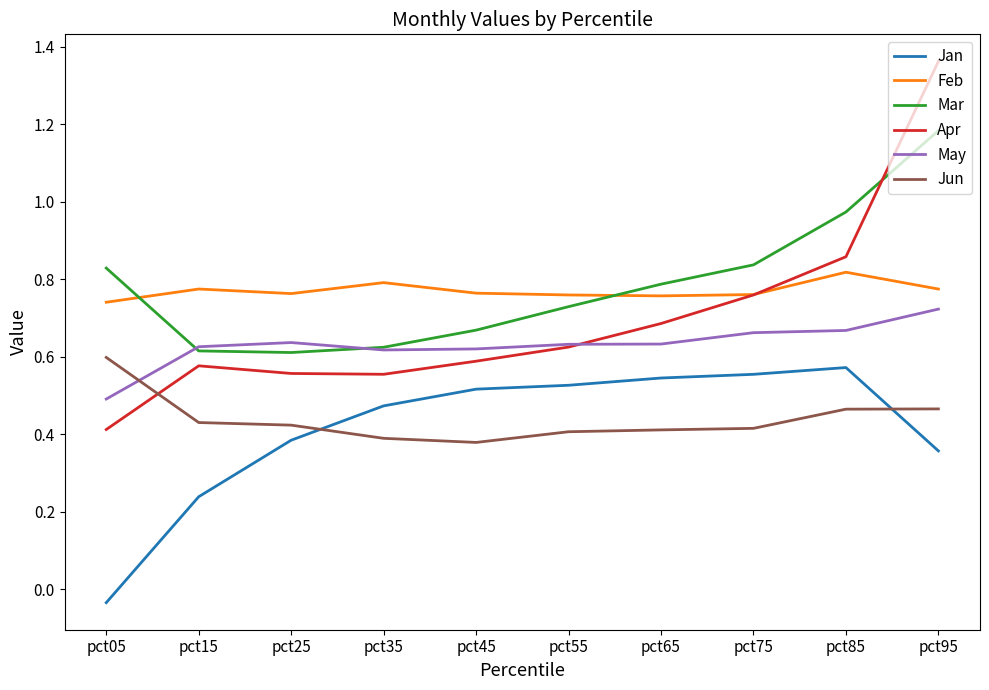

Is it true that Feb equals 0.8 at pct95?

True